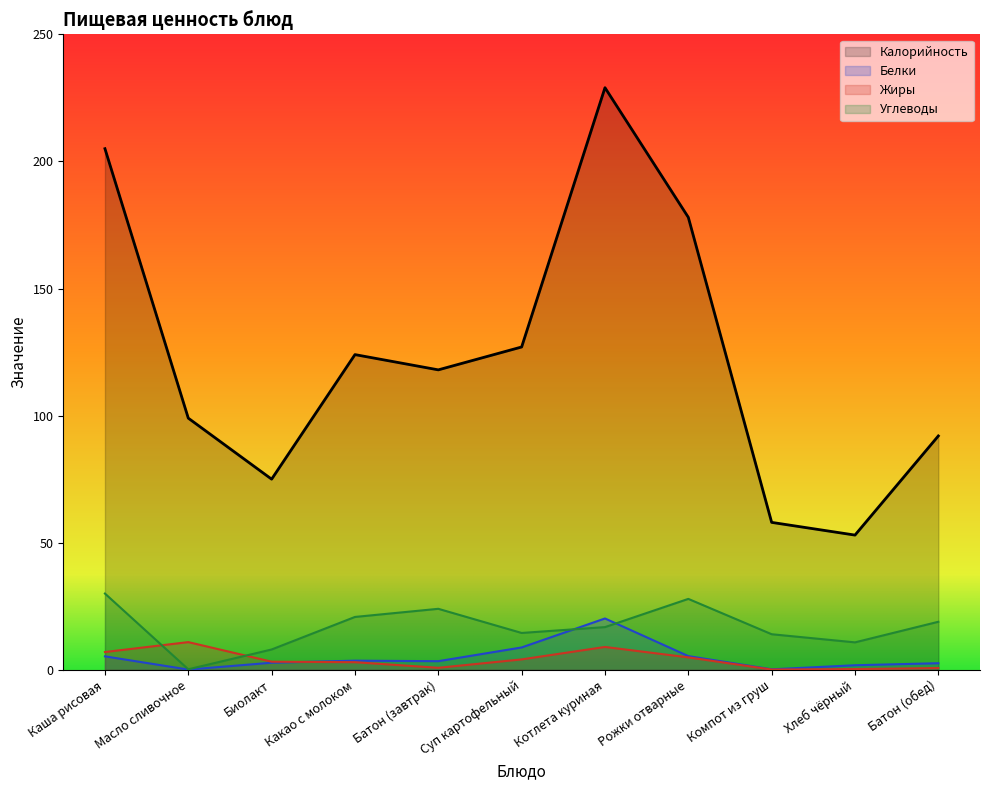

At which category is the sum across all series the highest?

Котлета куриная